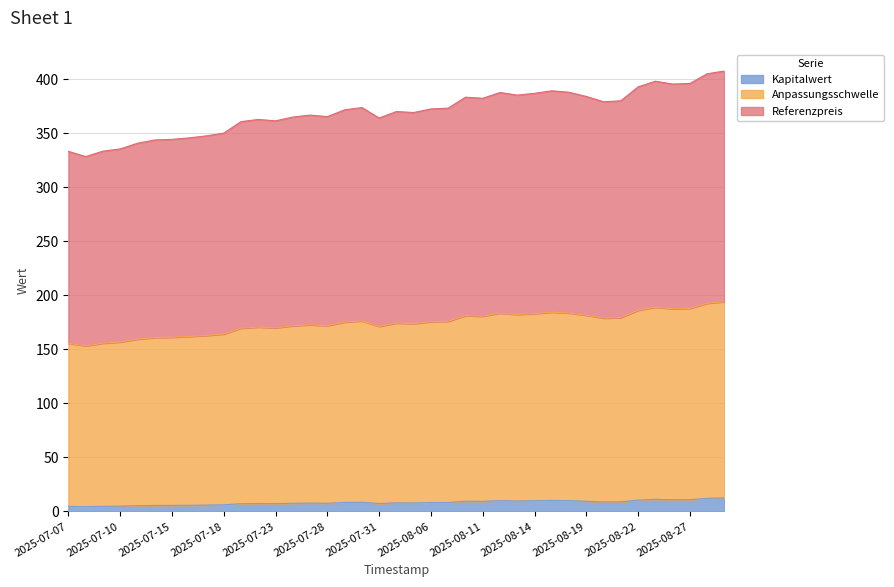

True or false: Anpassungsschwelle has a value of 99.8 at 2025-08-13.

False